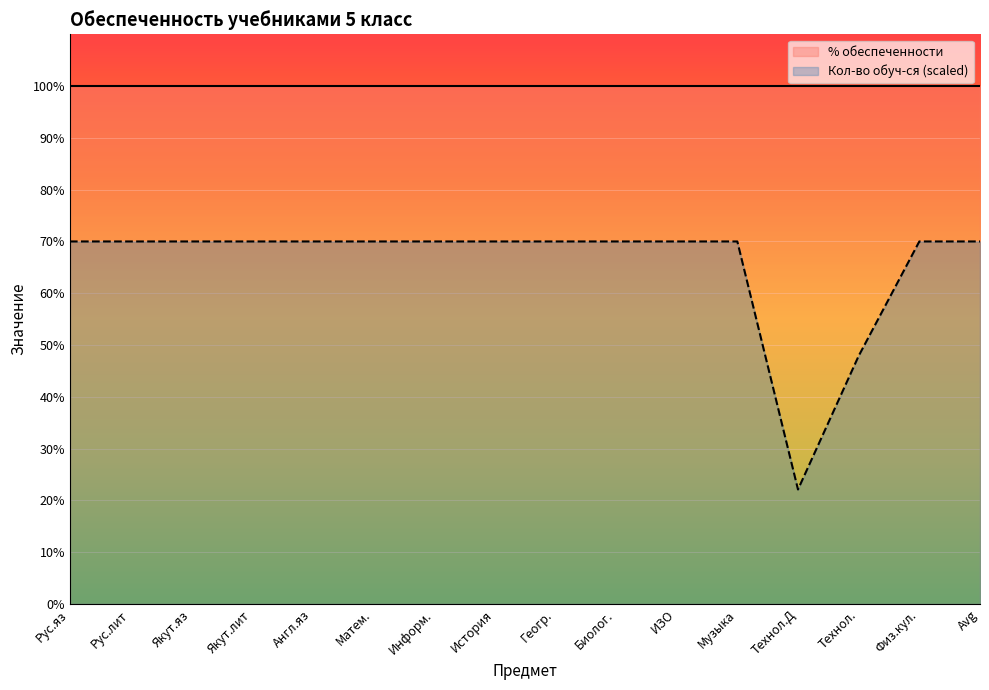

Which category has the lowest value across all series?

Технол.Д